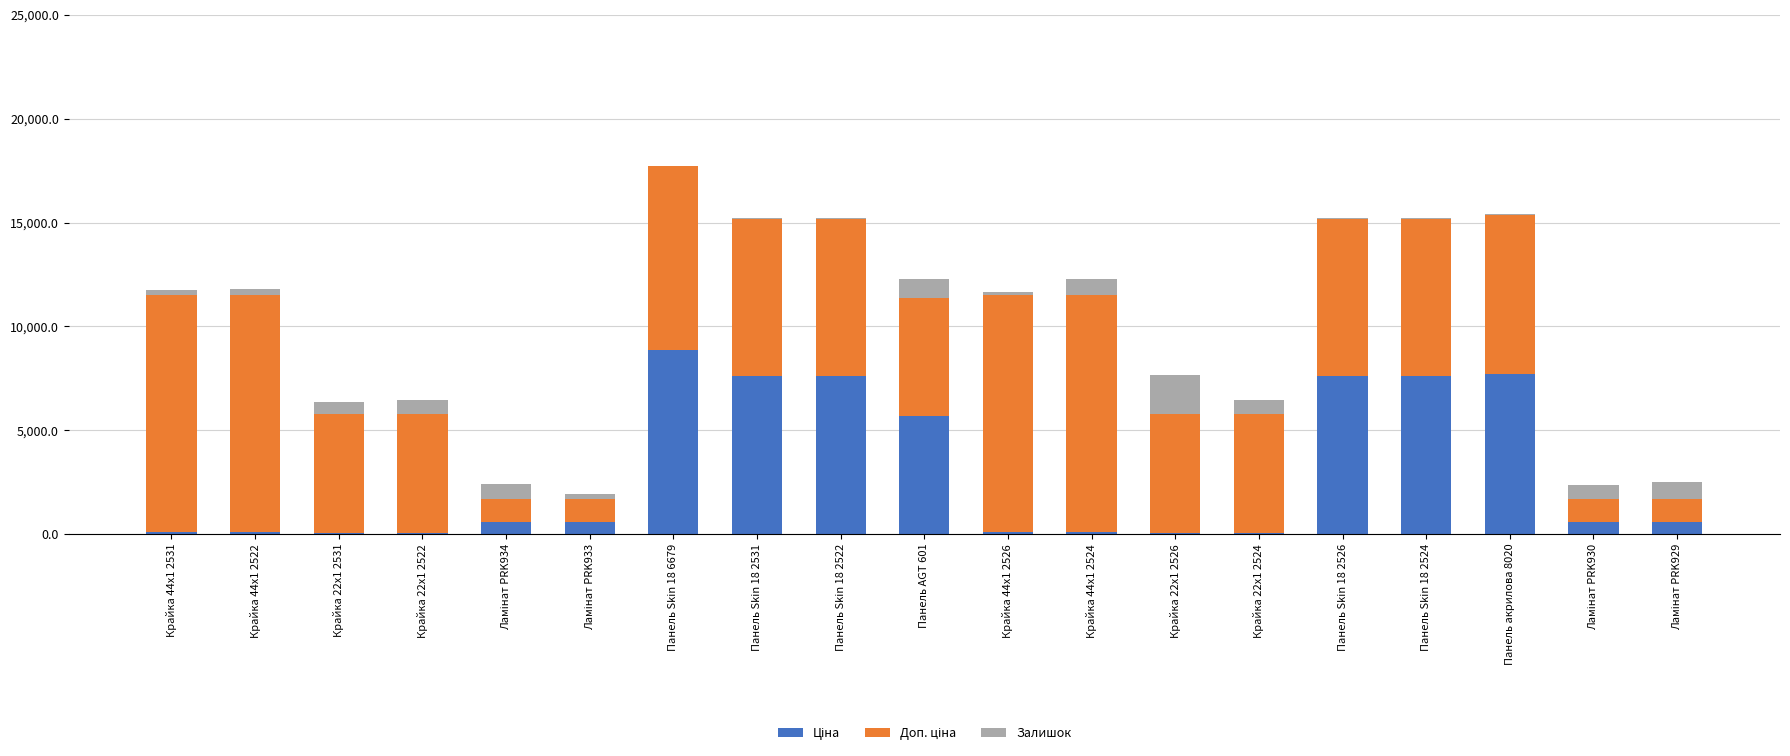

What is the sum of the Залишок values at Крайка 22x1 2526 and Крайка 44x1 2531?

2101.0